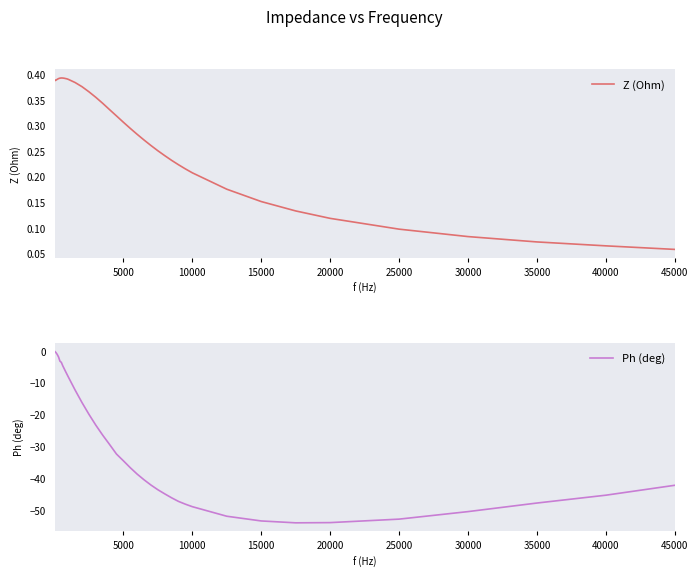

What is the difference between the second highest and minimum values in the Ph (deg) series?

53.7